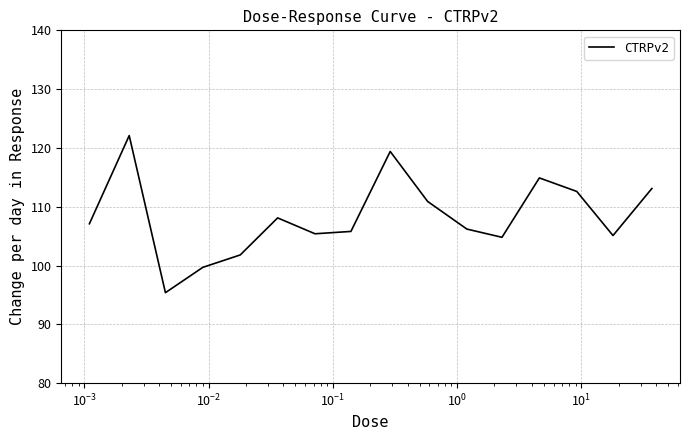

What is the greatest value displayed?

122.1